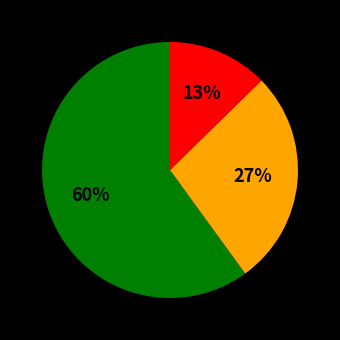

To the nearest percent, what is the average slice percentage?

33%